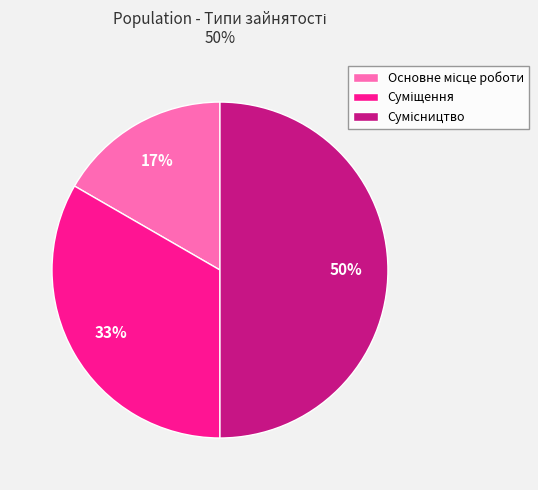

To the nearest percent, what is the average slice percentage?

33%